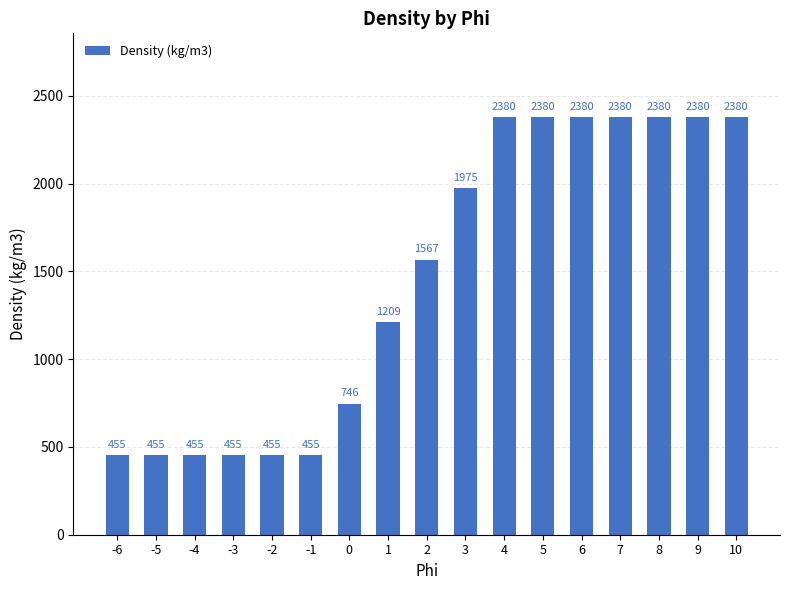

Reading right to left, extract all data points from this chart.

2380	2380	2380	2380	2380	2380	2380	1975	1567	1209	746	455	455	455	455	455	455